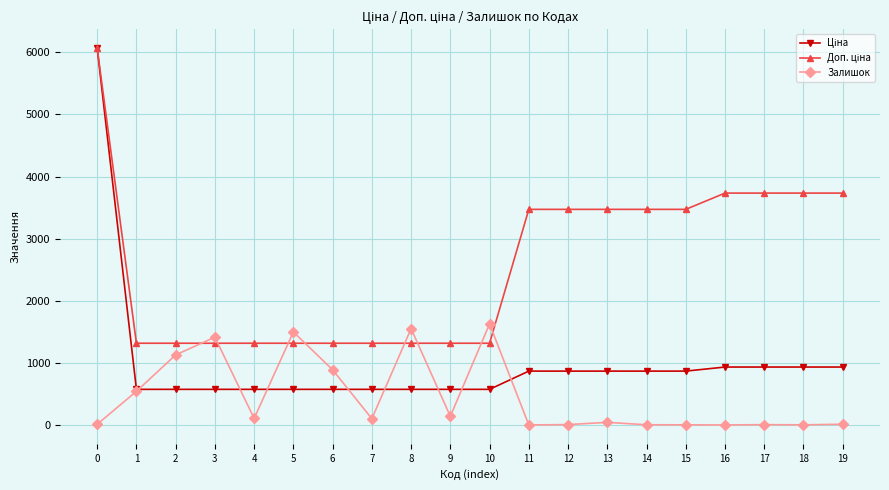

What is the total value across all series at 3?

3306.2